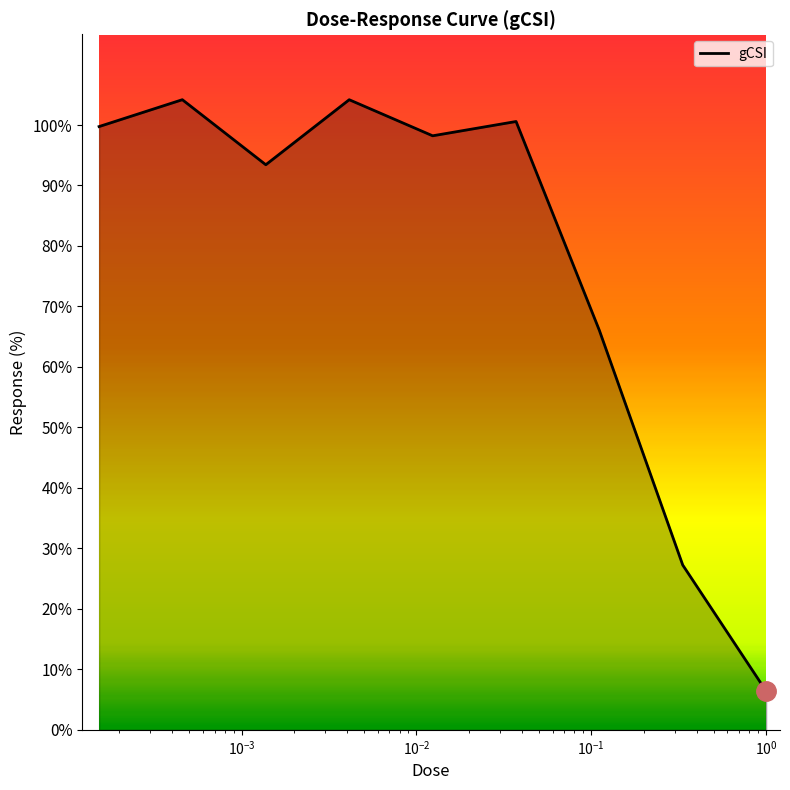

What is the smallest value displayed?

6.4